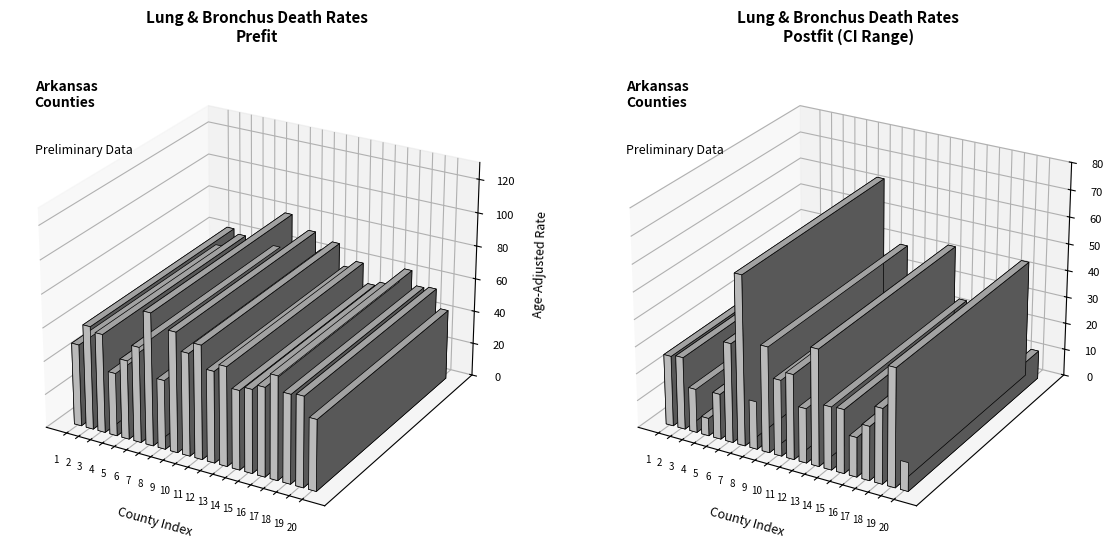

What is the average value of the upper_ci series?

70.2